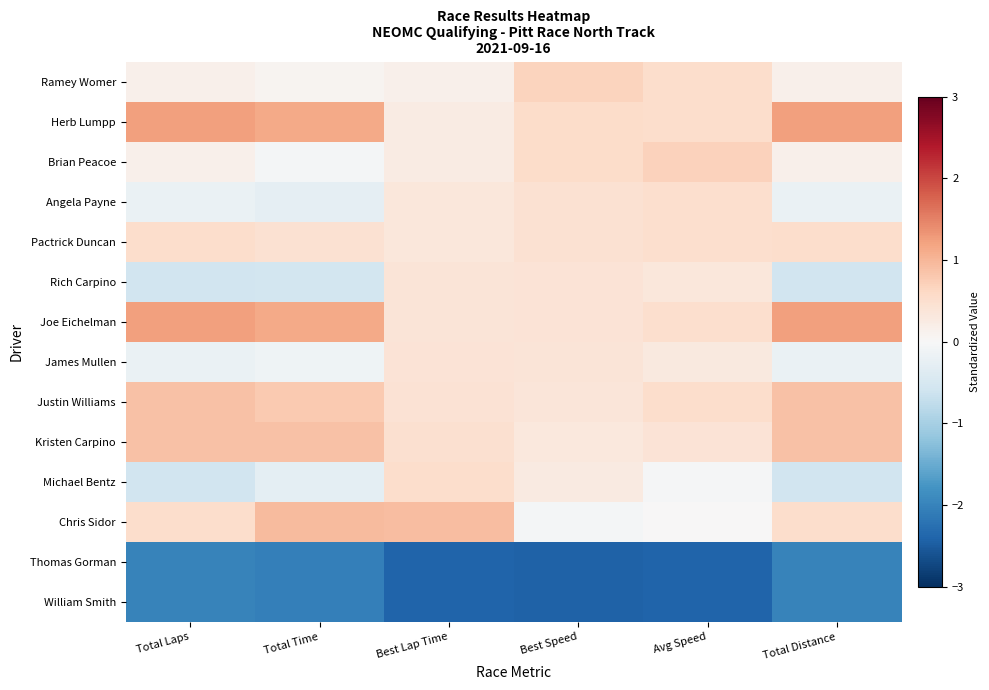

Which label corresponds to the largest value in the chart?

Total Laps